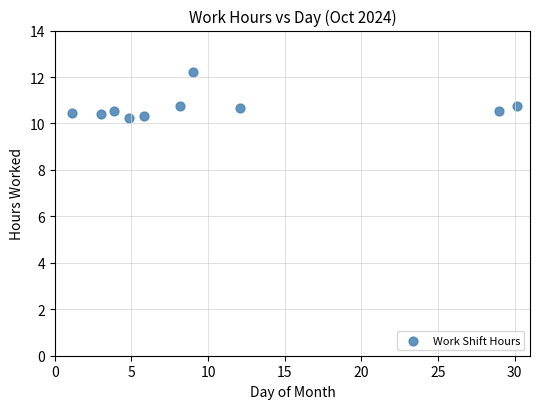

What is the average Y value?

10.7